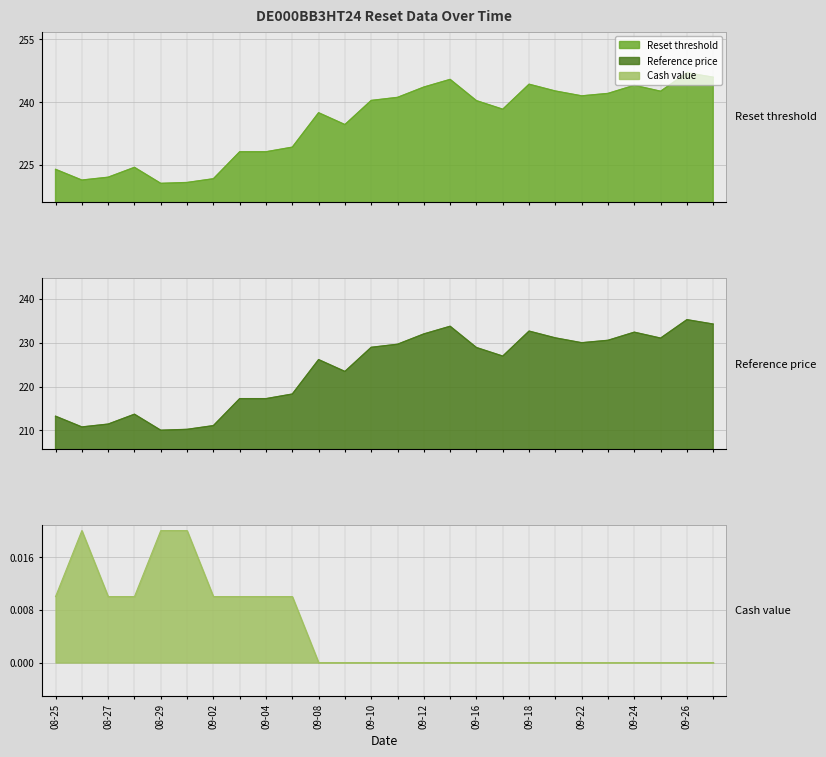

What are all the series names shown in the legend?

Reset threshold, Reference price, Cash value